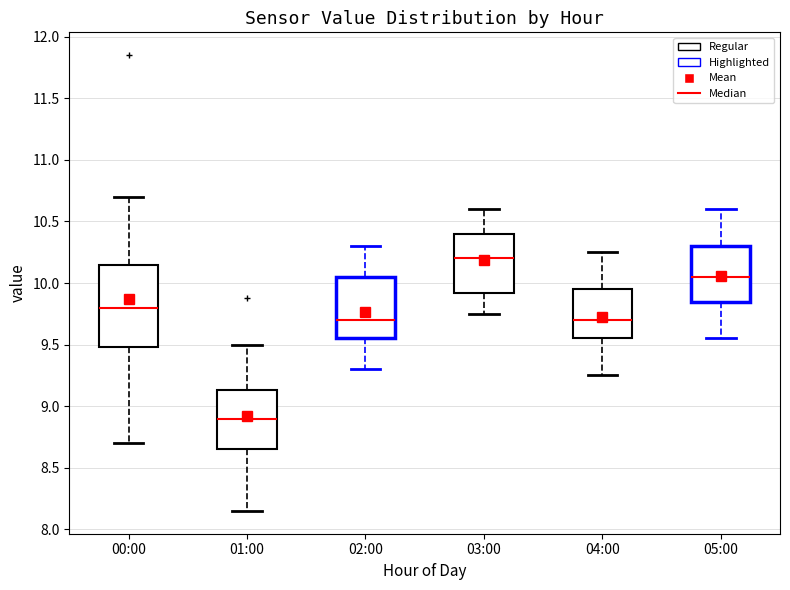

Which box is the tallest, from its lower edge to its upper edge?

00:00